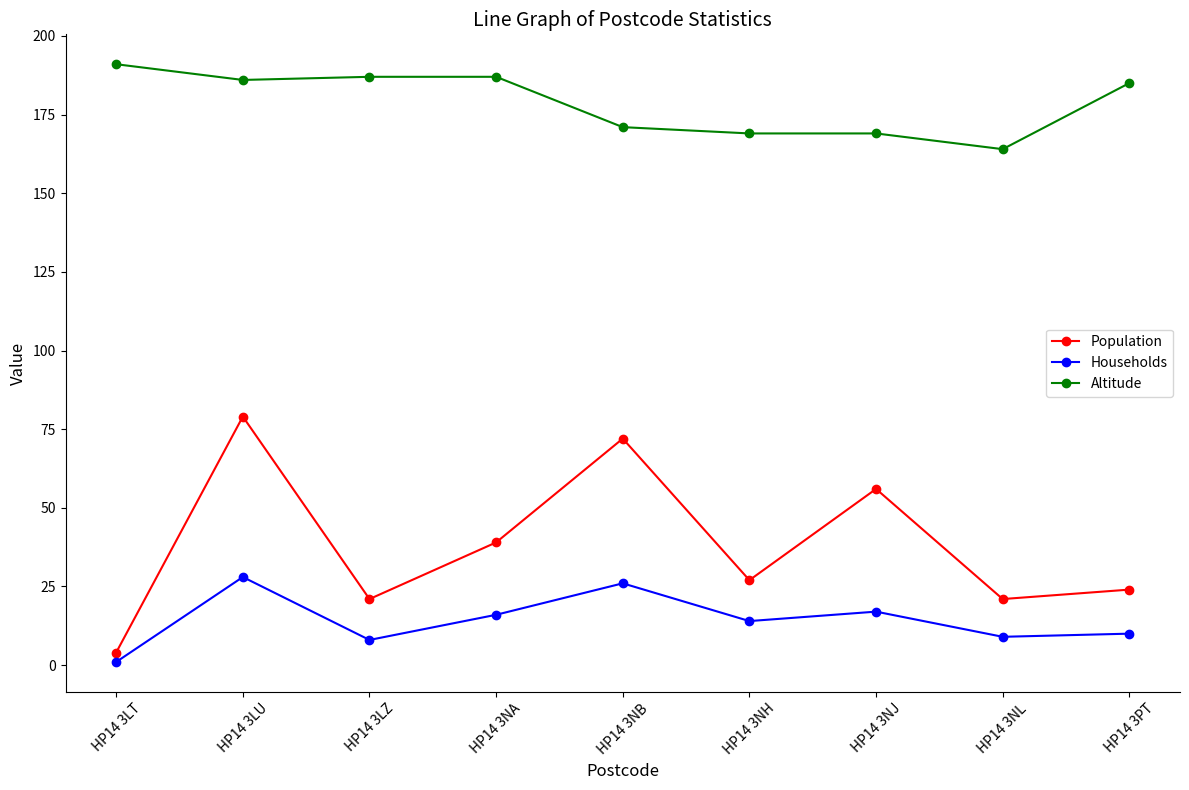

List the series in order of their peak value, highest first.

Altitude, Population, Households